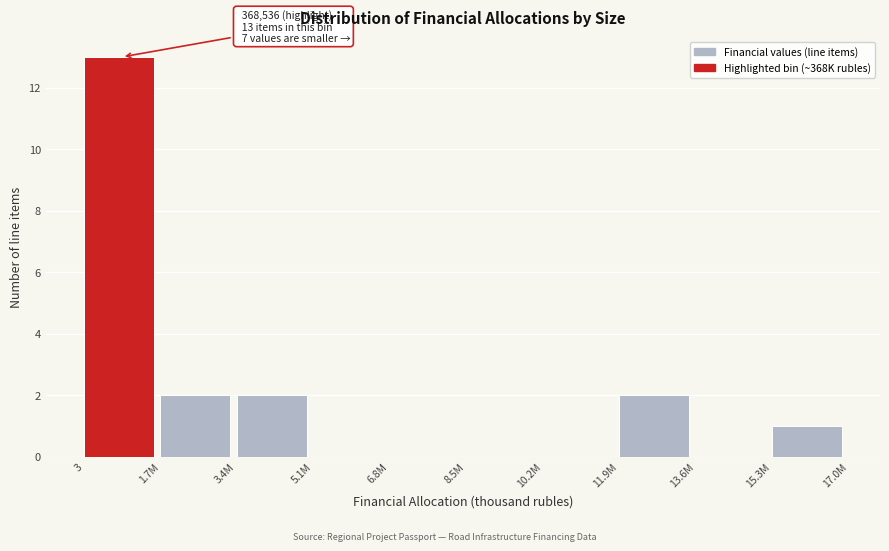

Reading left to right, list all the values displayed in this chart.

3=13	1.7M=2	3.4M=2	5.1M=0	6.8M=0	8.5M=0	10.2M=0	11.9M=2	13.6M=0	15.3M=1